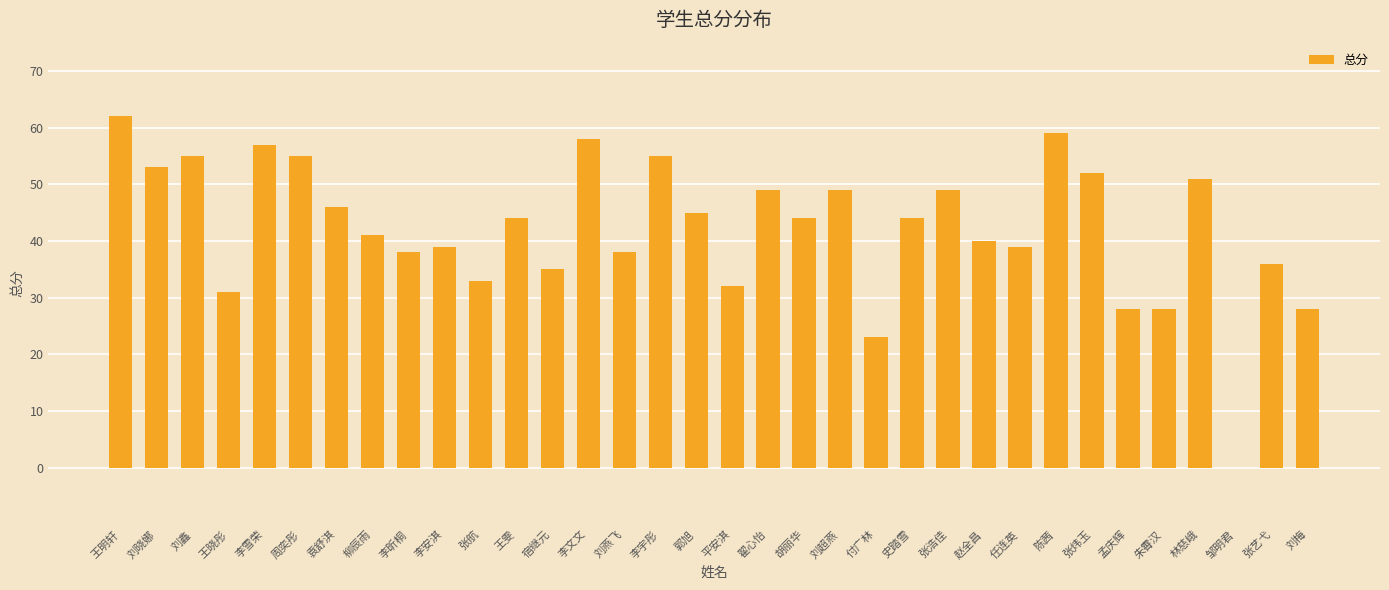

What is the greatest value displayed?

62